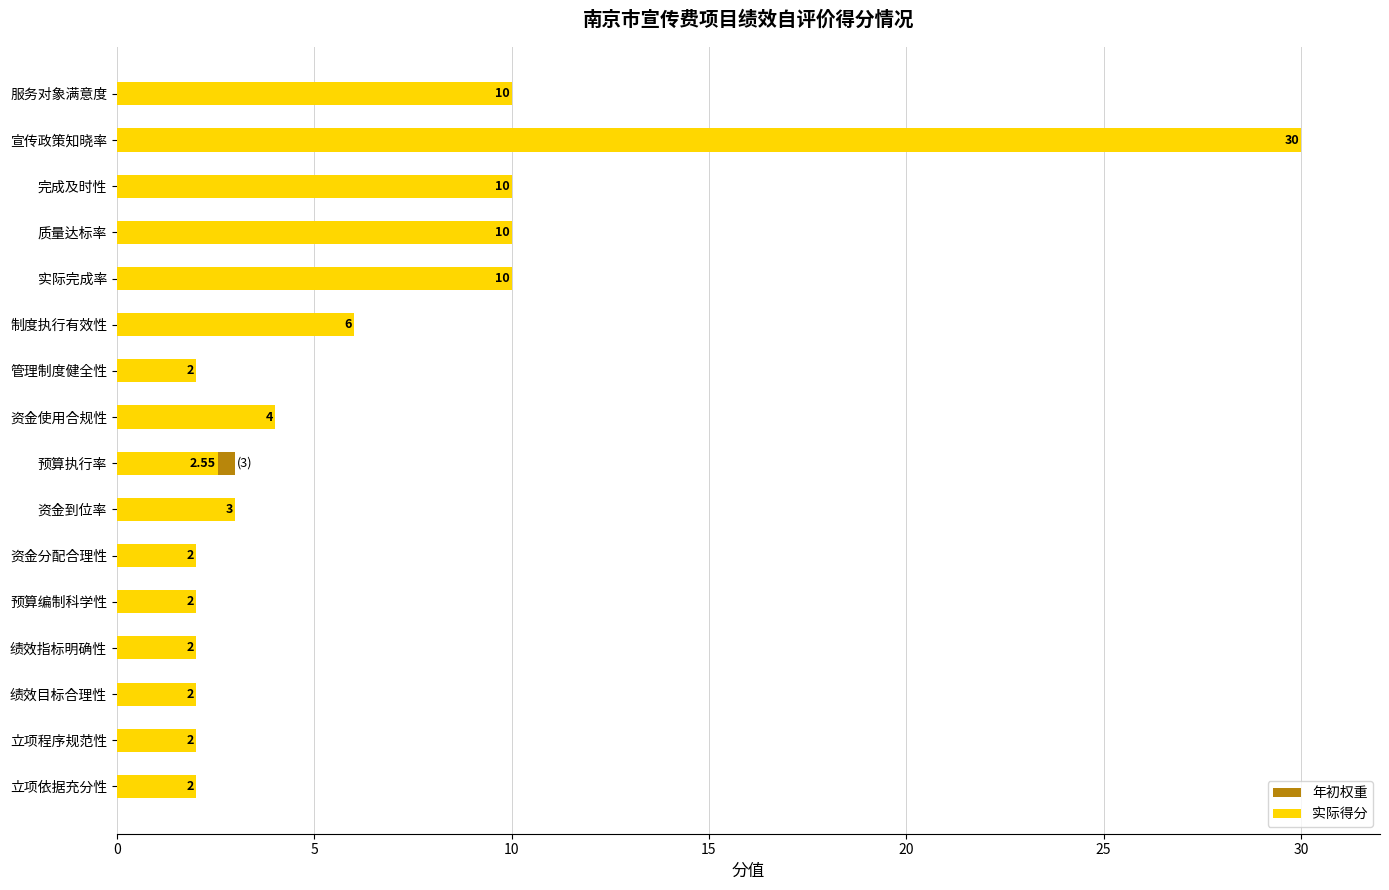

What is the sum of all 年初权重 values?

100.0